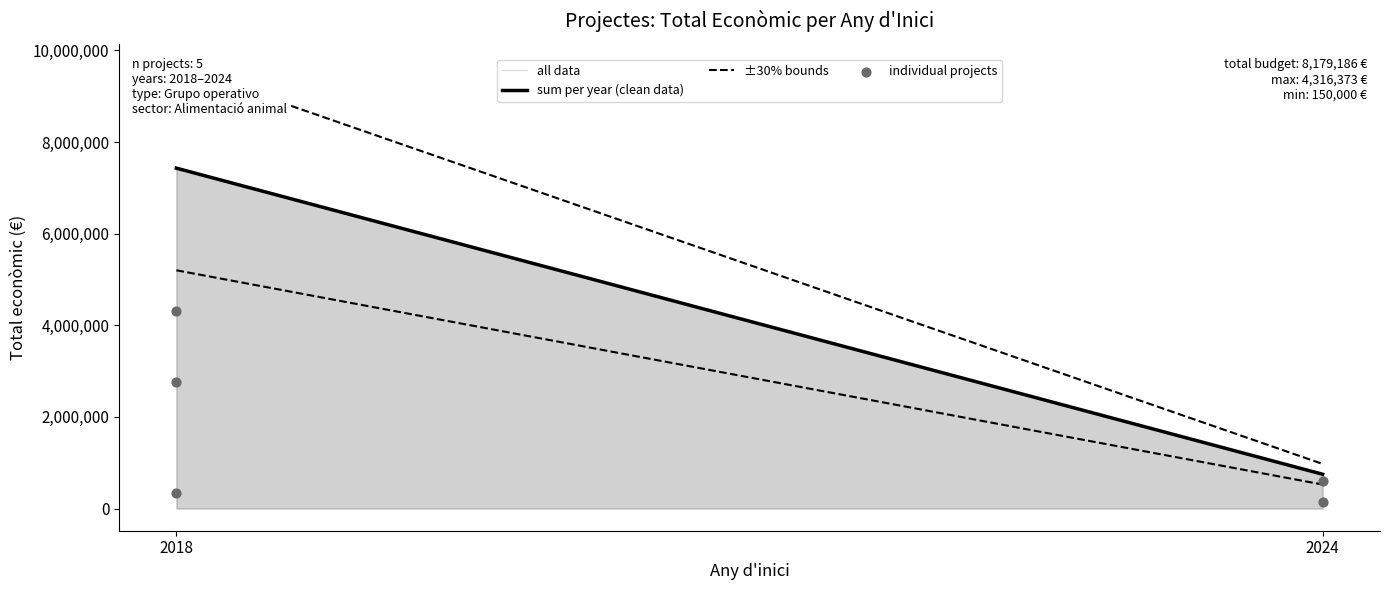

What Y value in the scatter plot is closest to 2233186?

2769359